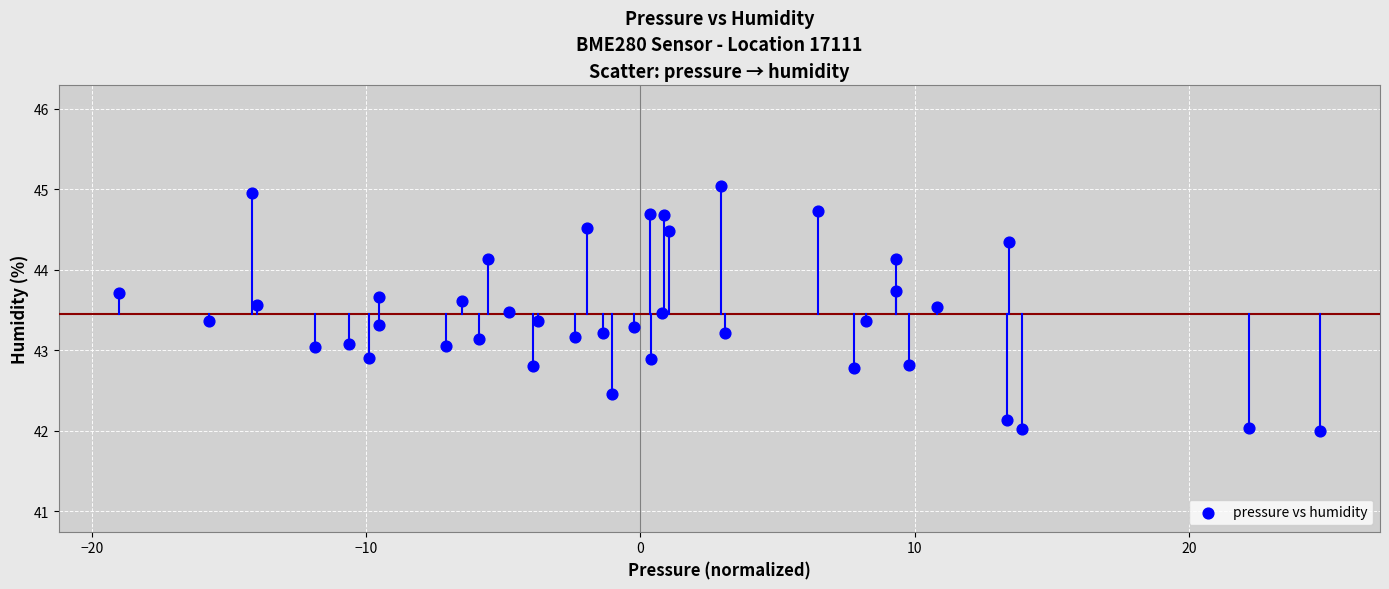

What is the range of Y values (max minus min)?

3.0